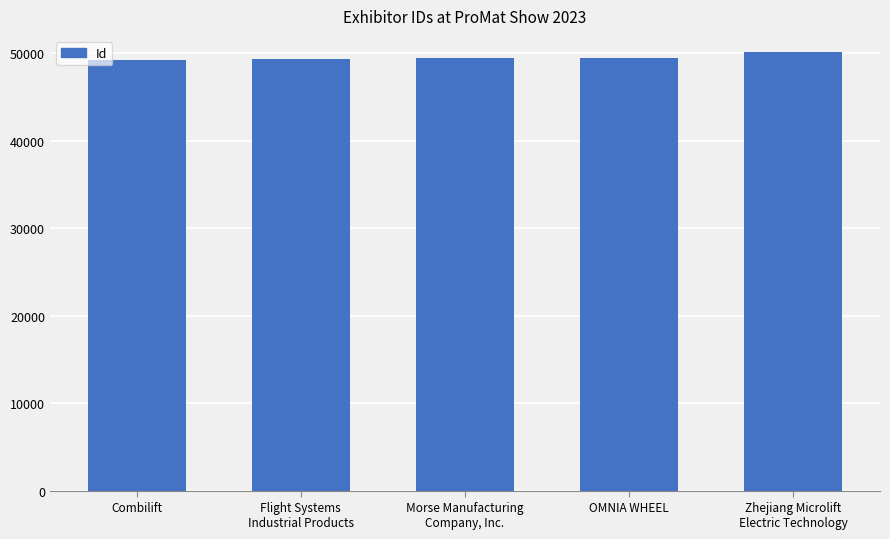

What is the label of the 2nd bar from the left?

Flight Systems
Industrial Products